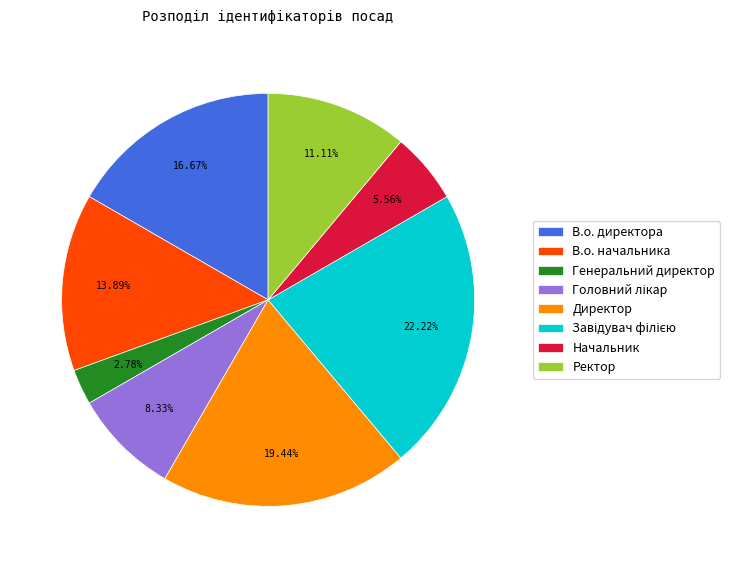

What percentage do Директор and Генеральний директор together represent?

22.2%